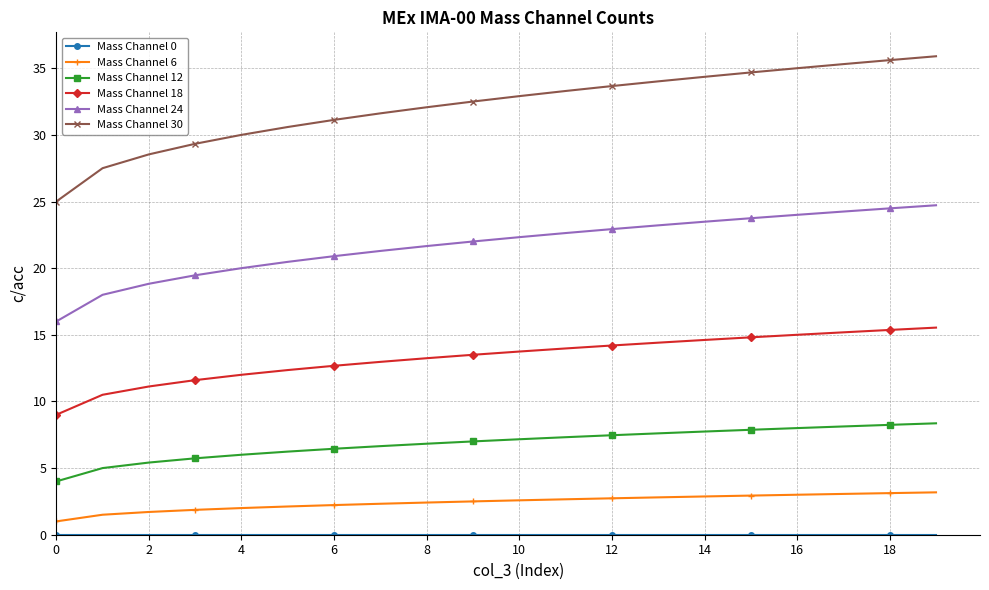

What is the average value of the Mass Channel 18 series?

13.3